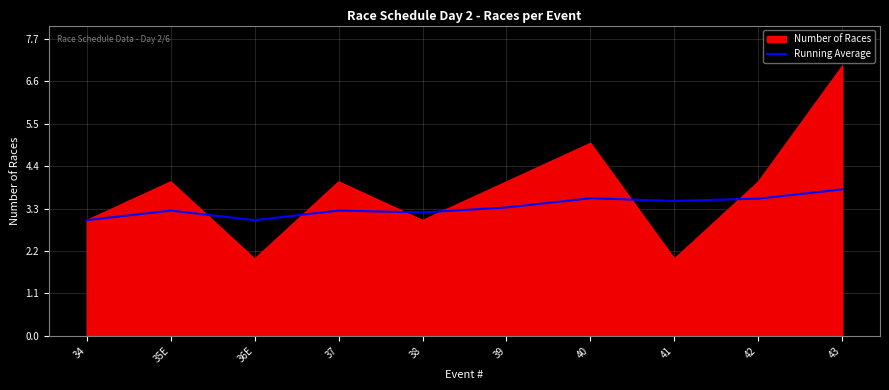

List the series in order of their overall mean, lowest first.

Running Average, Number of Races